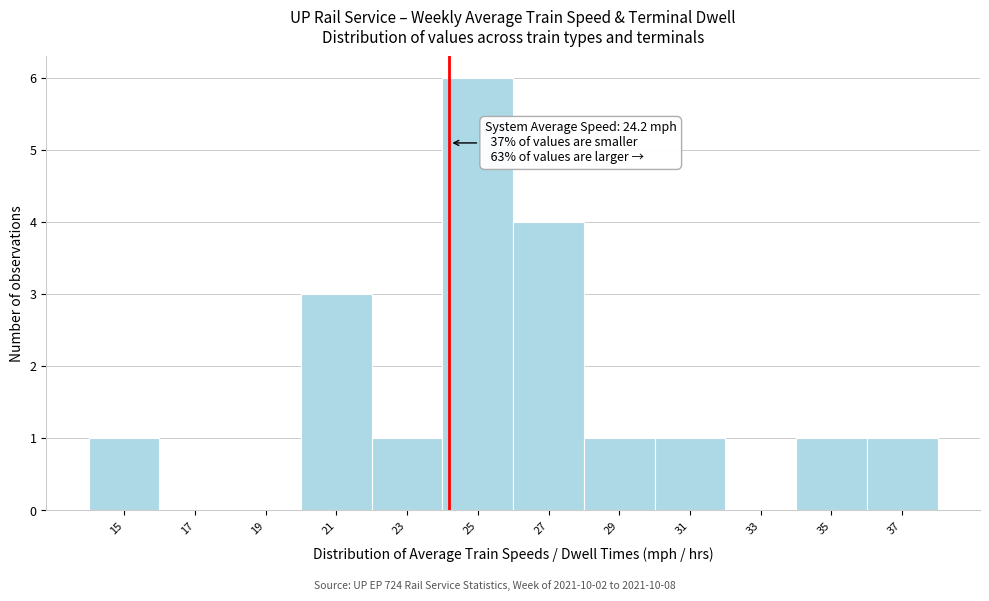

Which range on the x-axis has the tallest bar?

24 to 26